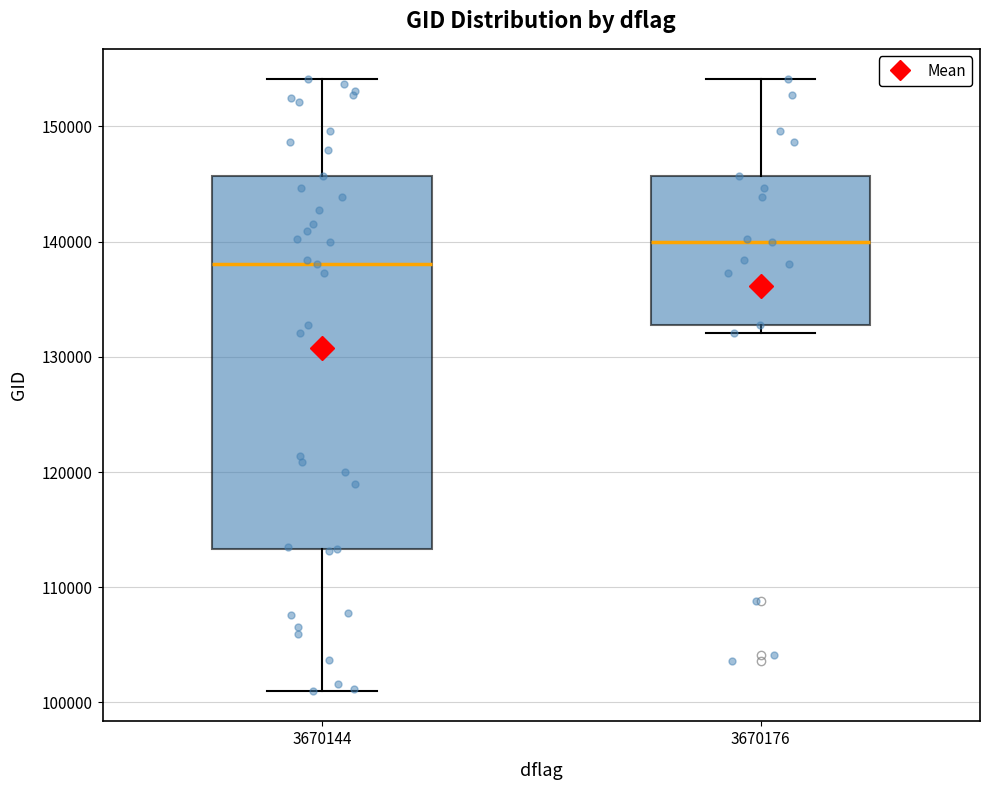

Which box's median line is the lowest?

3670144